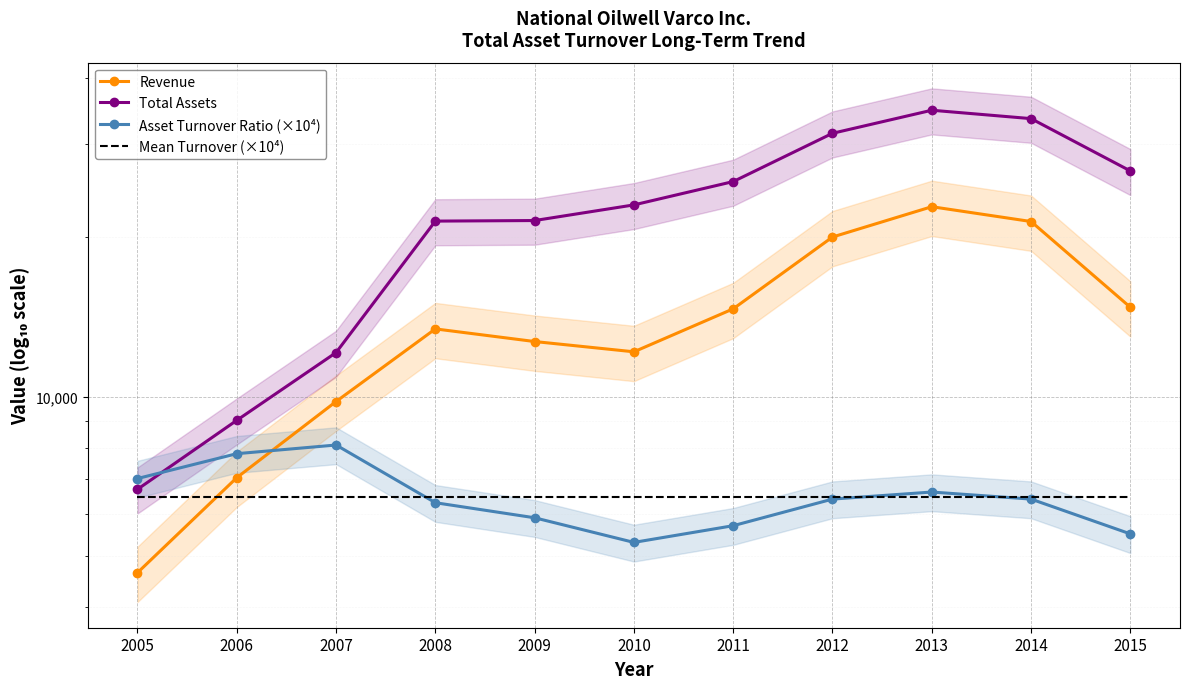

Which series has the widest spread of values?

Total Assets